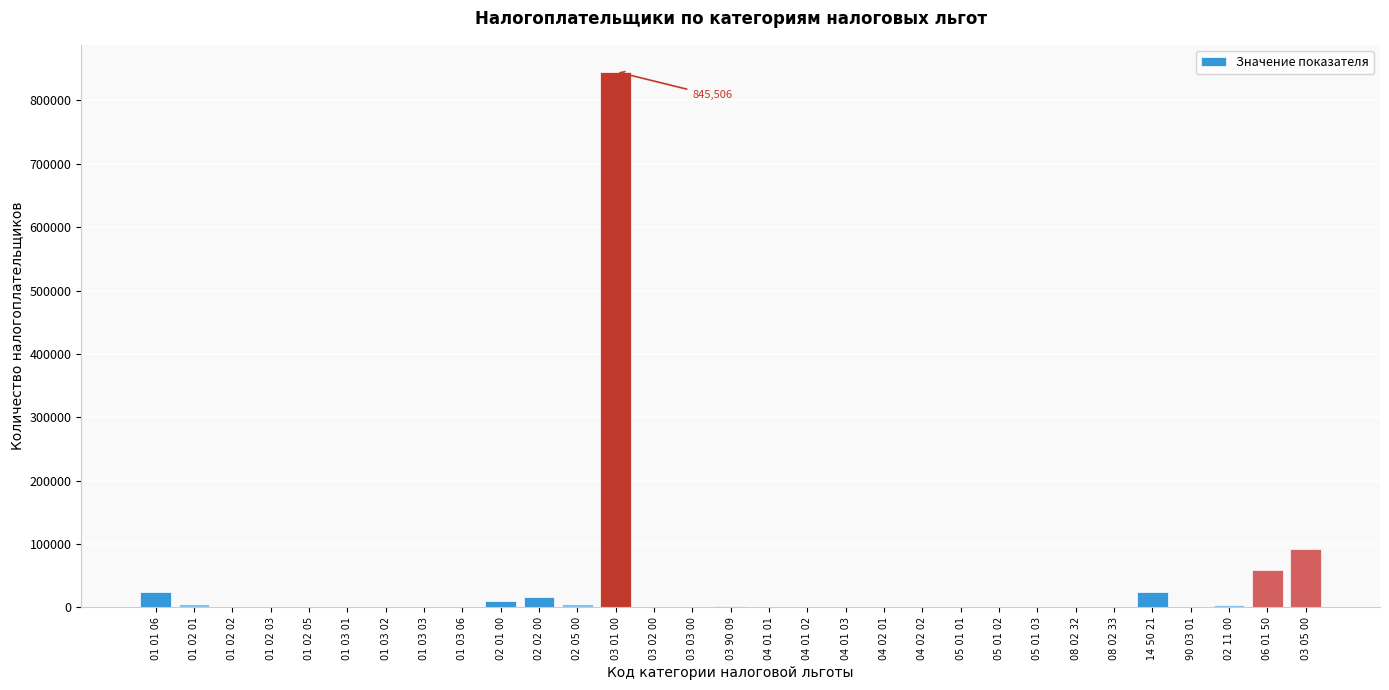

At which label is the value closest to 422753?

03 05 00